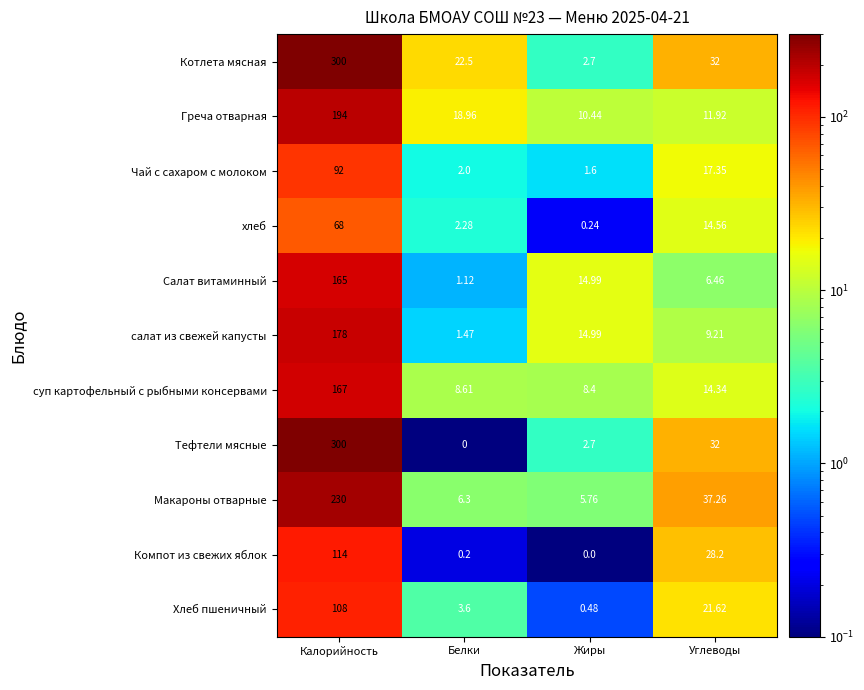

List the labels in order of Котлета мясная value, smallest first.

Жиры, Белки, Углеводы, Калорийность